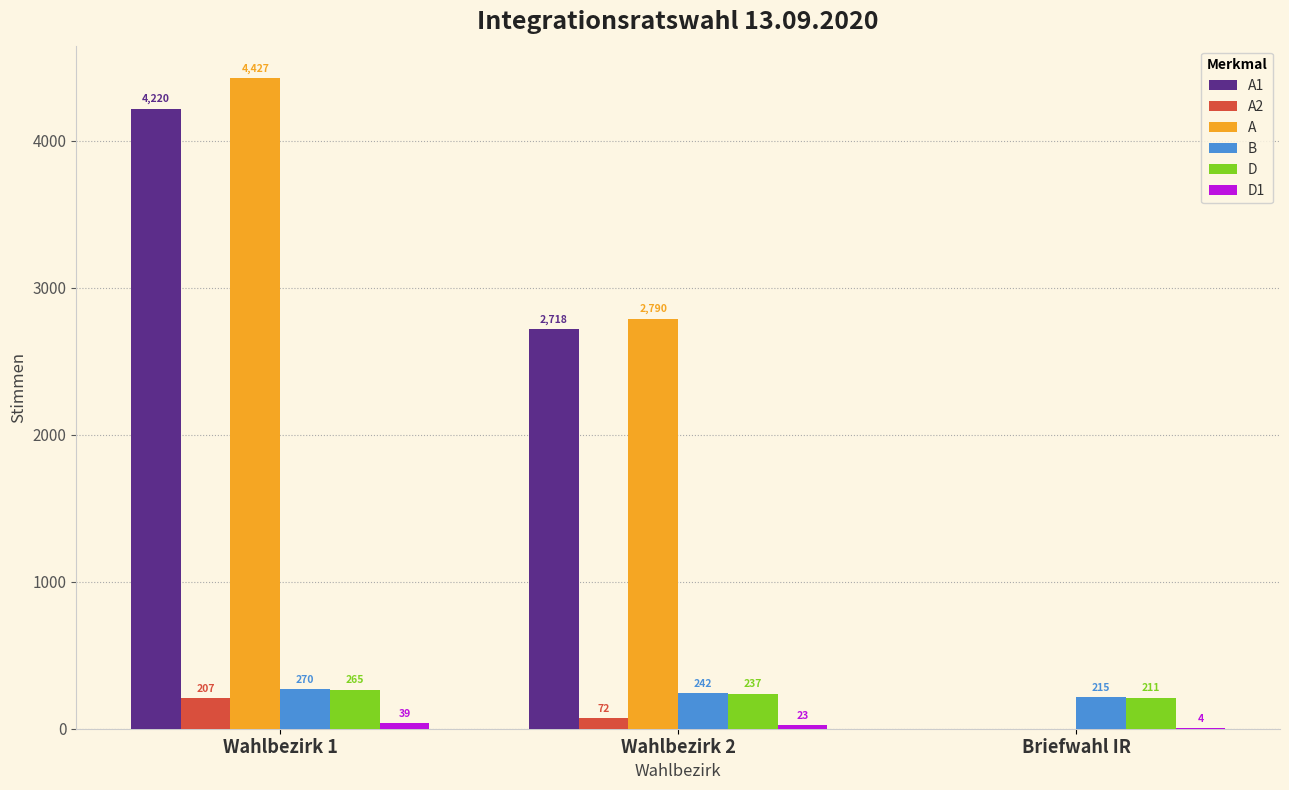

At which category is the sum across all series the highest?

Wahlbezirk 1